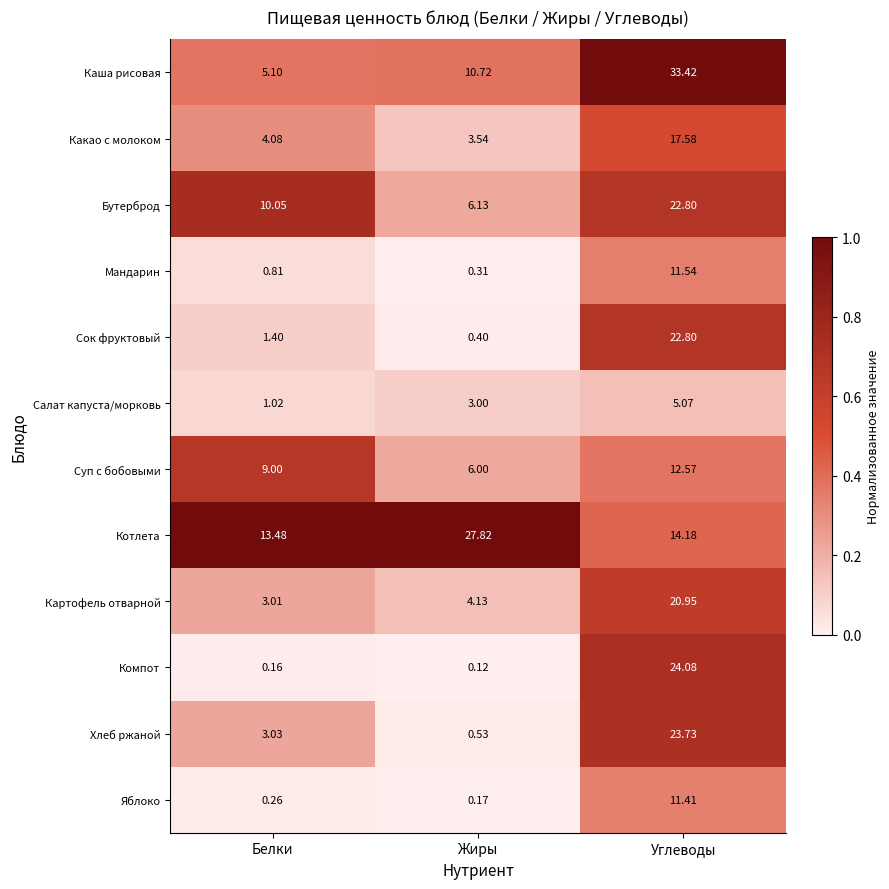

Which series has the largest range (max minus min)?

Каша рисовая